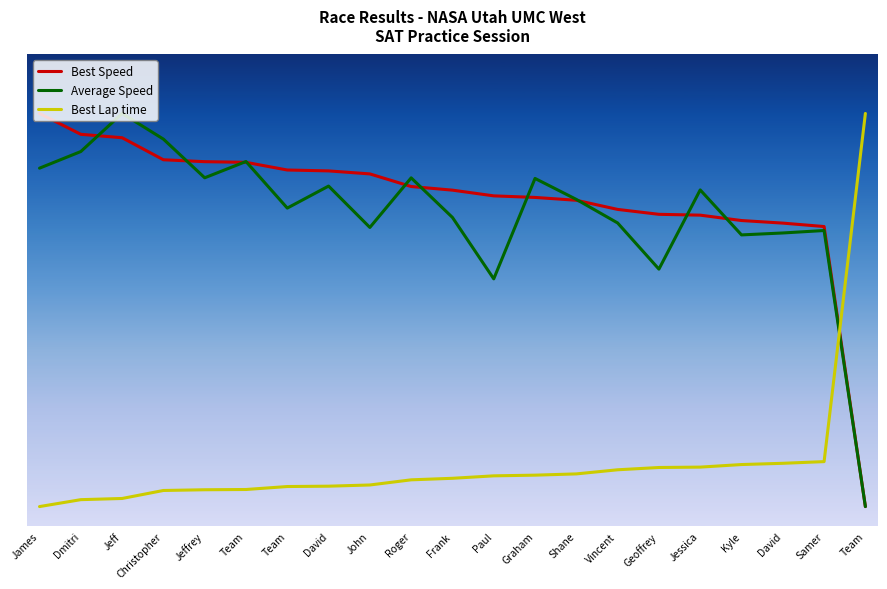

Does the chart have visible grid lines?

No